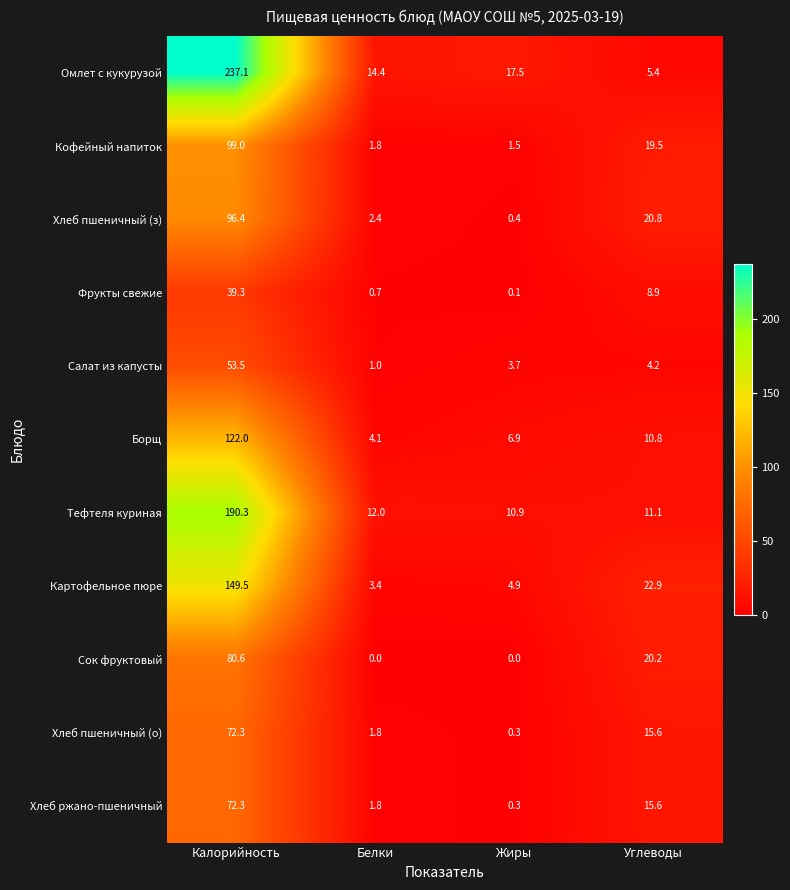

Between Белки and Углеводы, which series saw the biggest shift?

Сок фруктовый